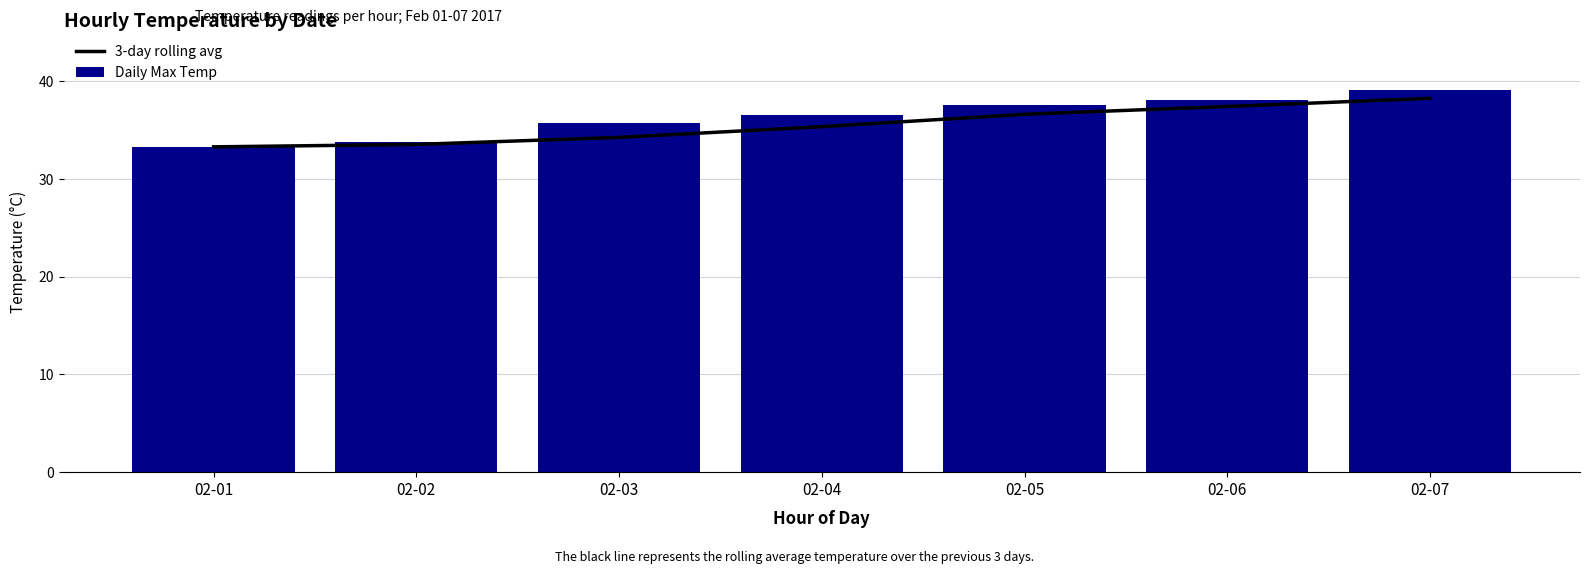

Is the value of Daily Max Temp at 02-01 greater than the value of 3-day rolling avg at 02-07?

No